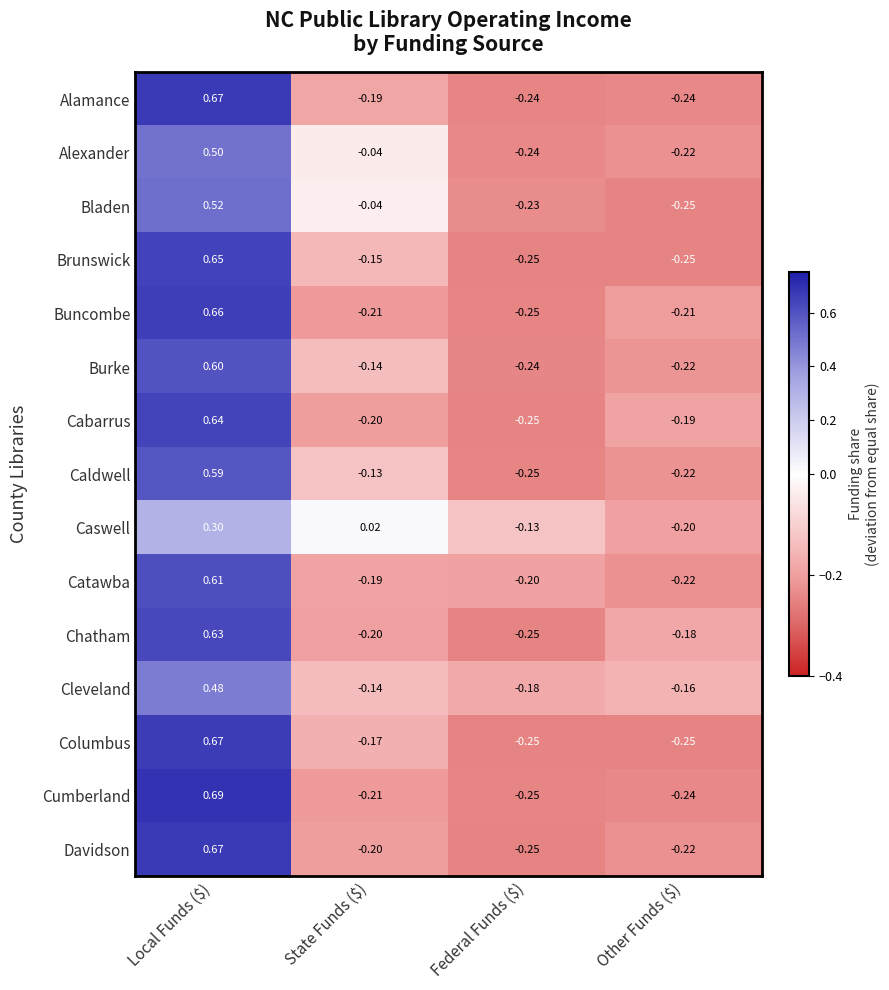

What is the spread (max minus min) of values at Other Funds ($)?

0.1